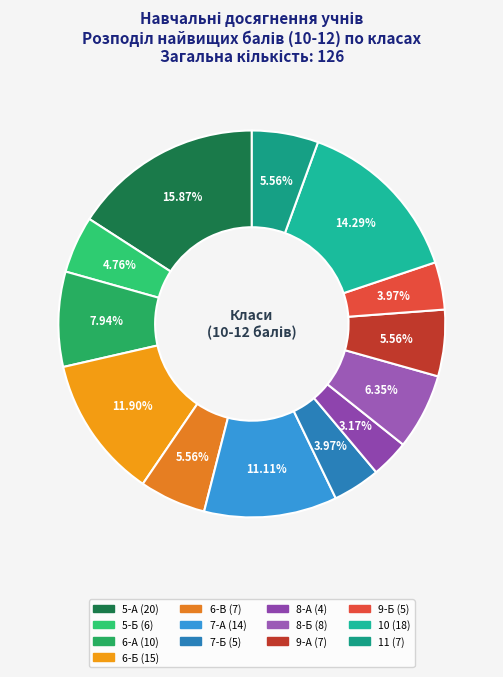

Is it true that 9-Б is 4% of the pie?

True